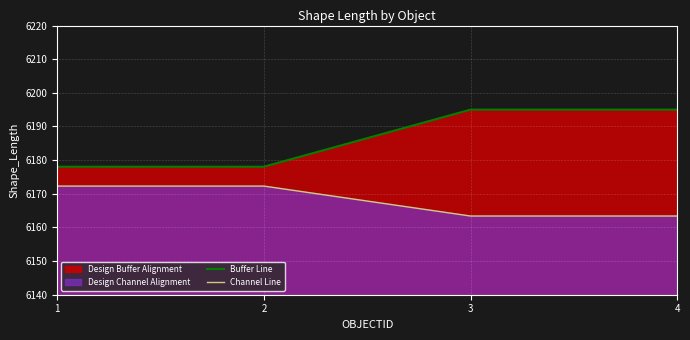

At which label does Channel Line first exceed 6172?

1